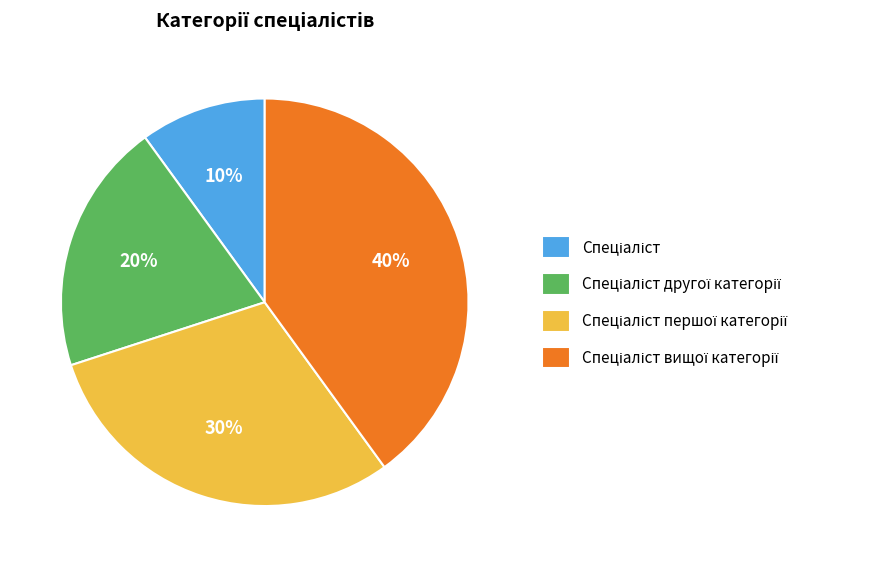

Does any single category account for the majority?

No